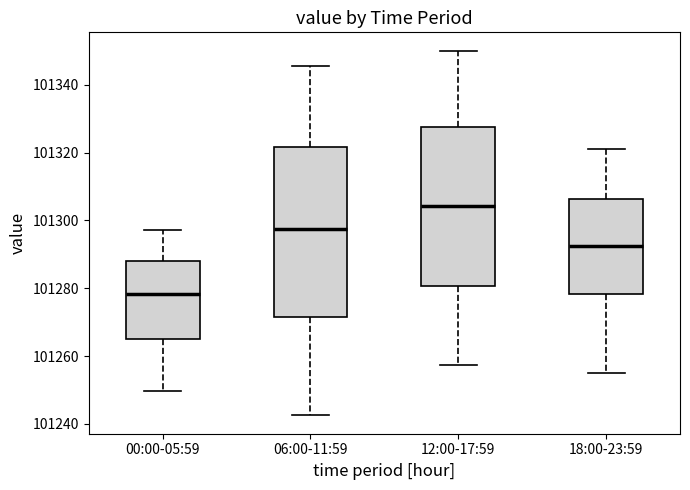

Reading left to right, transcribe this box plot: for each box, give where its median line is, the range the box spans, and where its two whiskers end, as read against the y-axis. The values are not printed on the chart, so give them approximately, as read against the axis.

00:00-05:59: median 101278, box 101266 to 101288, whiskers 101250 to 101298
06:00-11:59: median 101298, box 101272 to 101322, whiskers 101242 to 101346
12:00-17:59: median 101304, box 101280 to 101328, whiskers 101258 to 101350
18:00-23:59: median 101292, box 101278 to 101306, whiskers 101256 to 101322